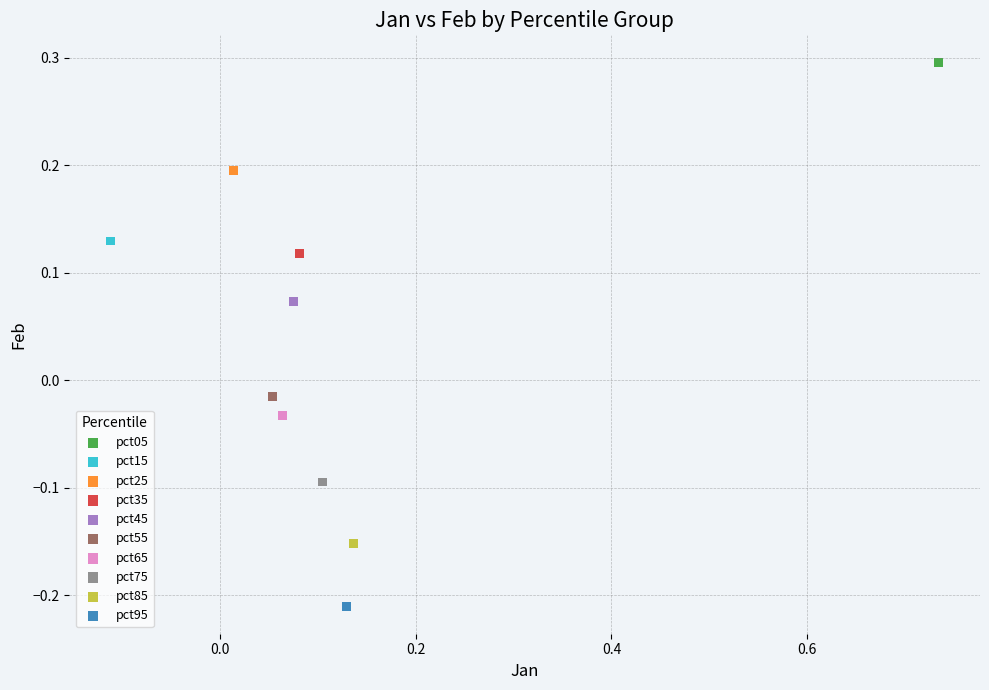

What are all the series names shown in the legend?

pct05, pct15, pct25, pct35, pct45, pct55, pct65, pct75, pct85, pct95